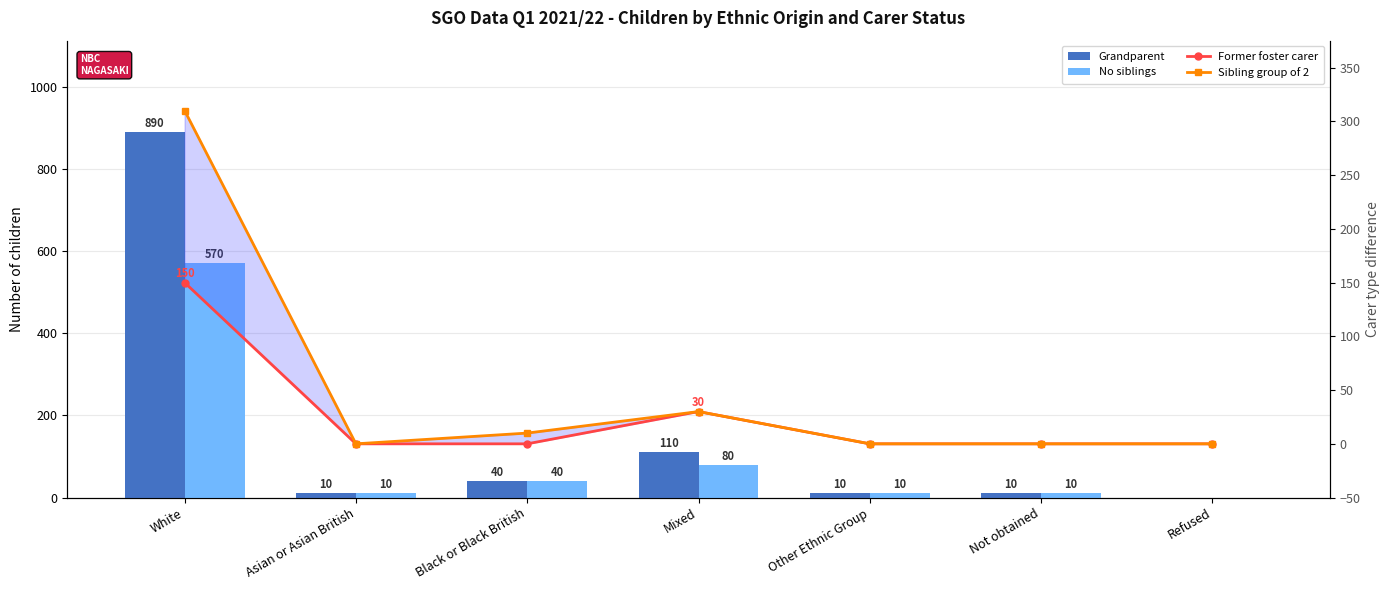

How many values in No siblings are above zero?

6